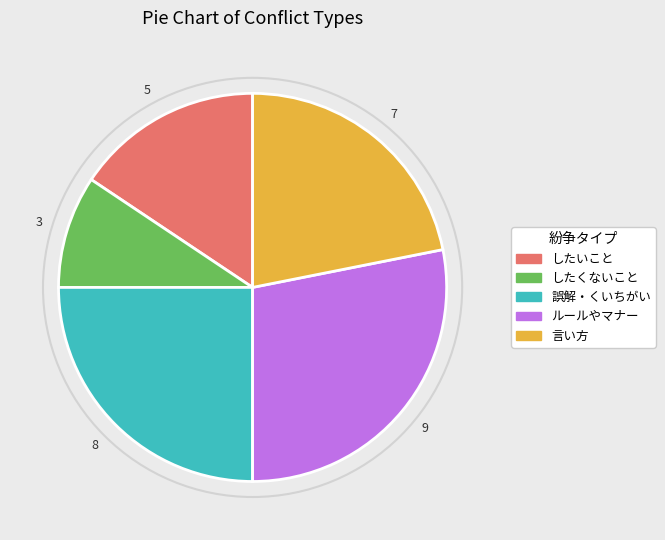

Approximately how many times larger is the value at 誤解・くいちがい compared to したいこと?

1.6